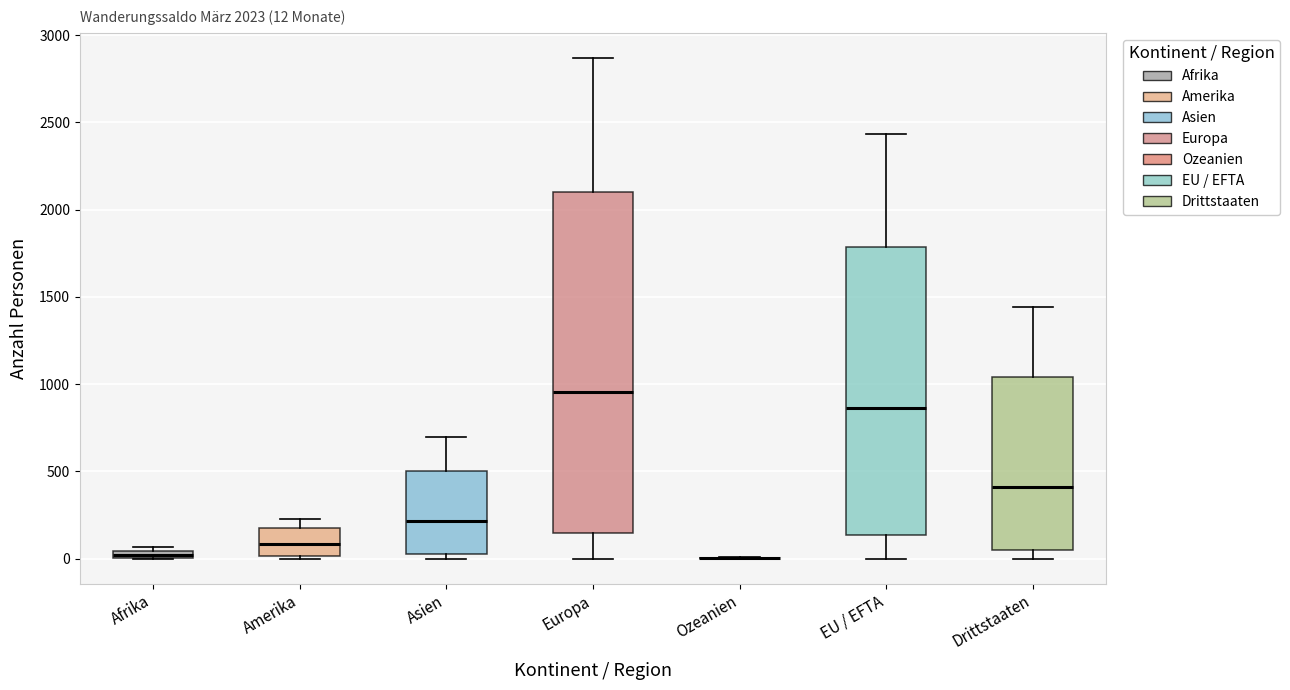

Comparing the boxes themselves (not the whiskers), which one is the tallest?

Europa